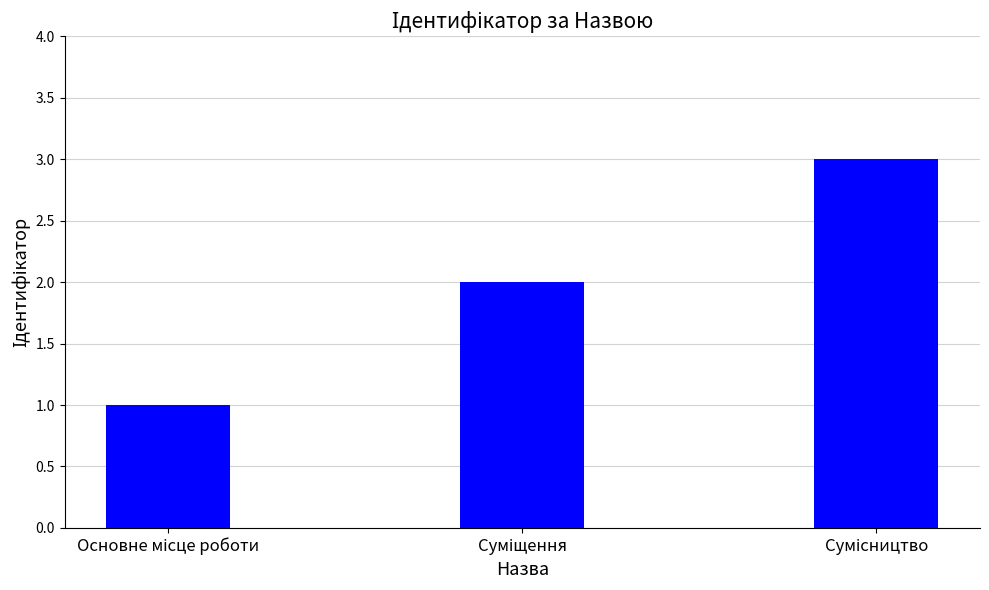

What is the sum of all values?

6